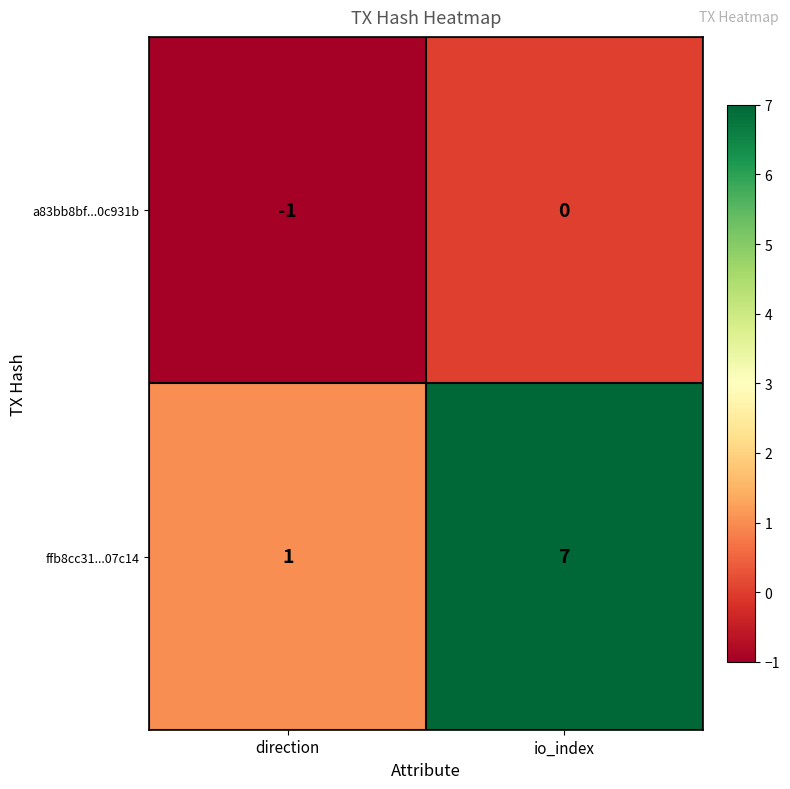

Which category has the highest value across all series?

io_index